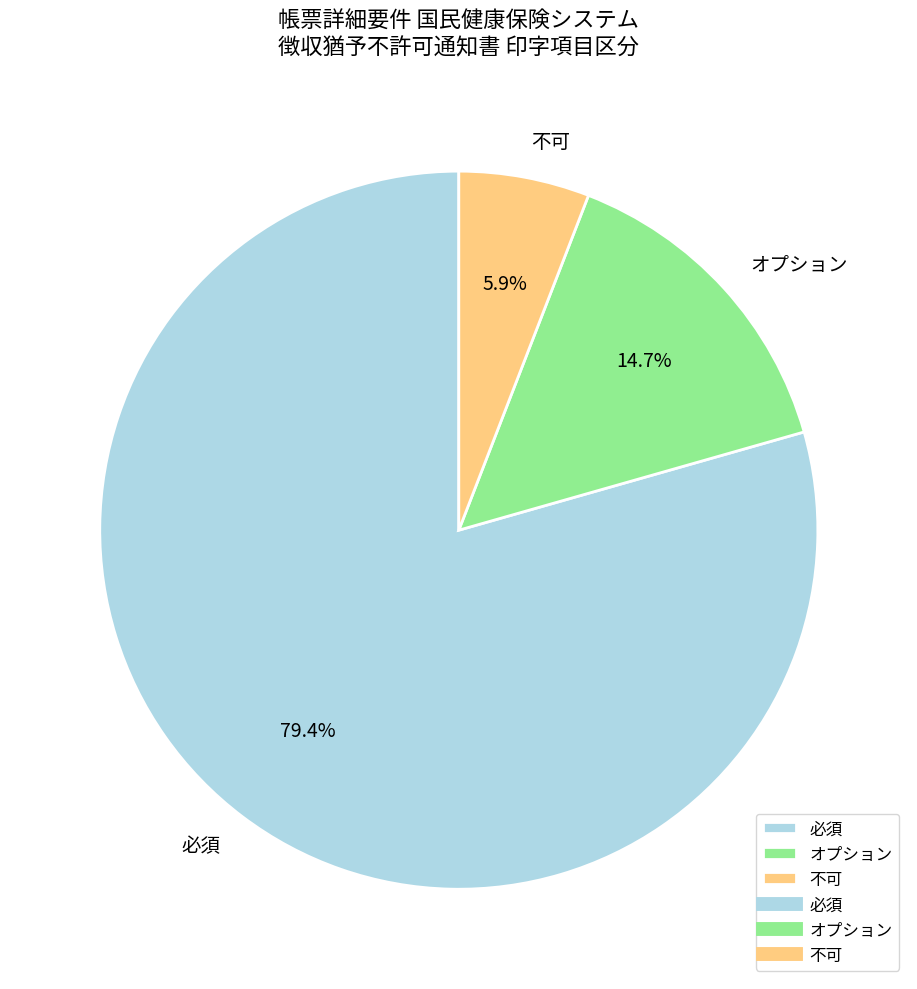

Is it true that 不可 is 17% of the pie?

False